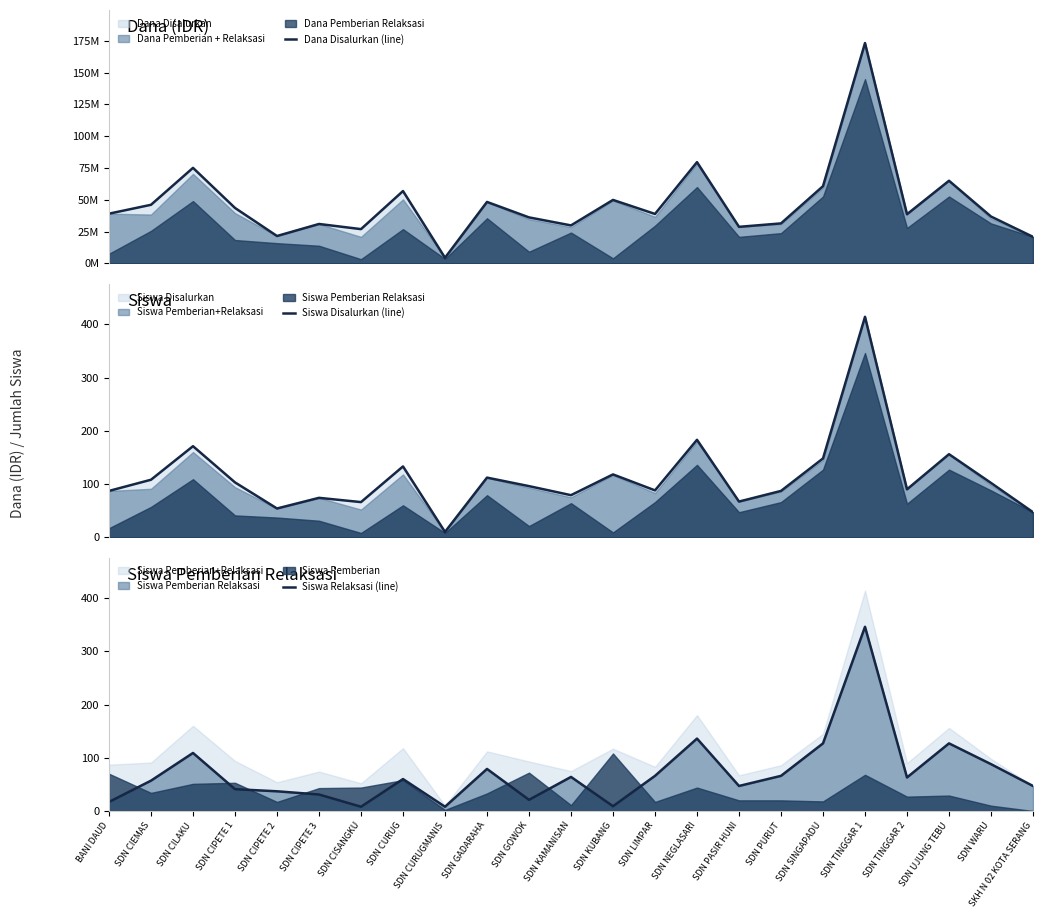

Rank the series at SDN NEGLASARI from lowest to highest value.

Siswa Relaksasi (line), Siswa Disalurkan (line), Dana Disalurkan (line)